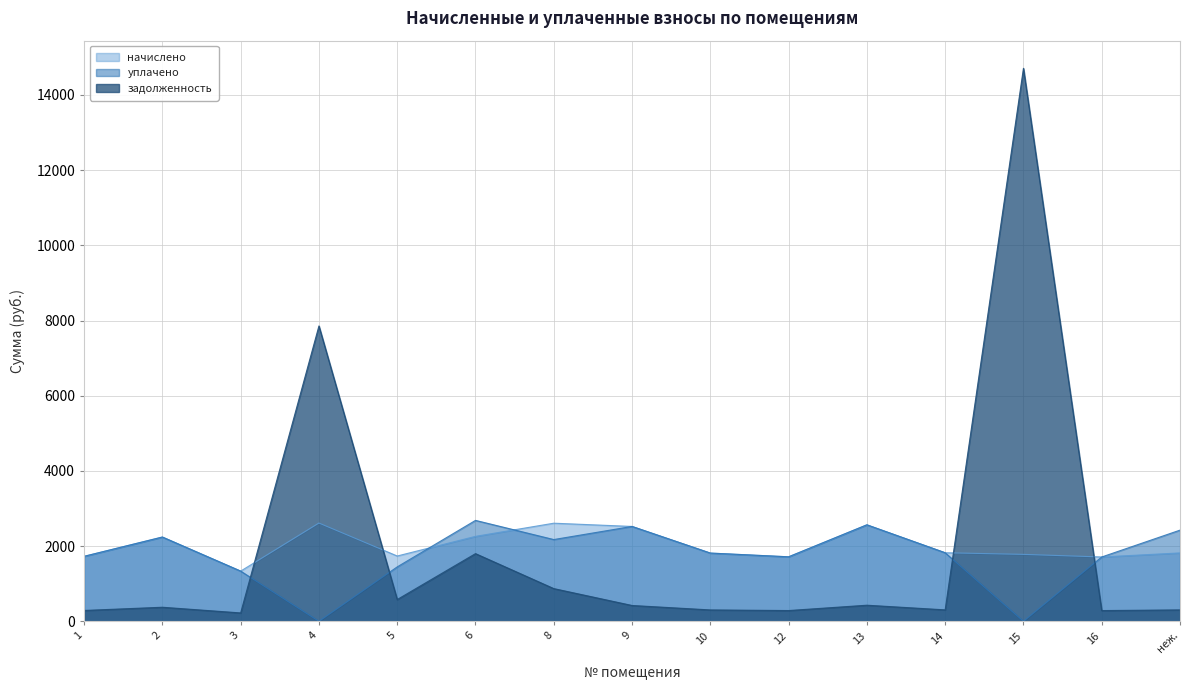

Between which two adjacent categories do начислено and задолженность first intersect?

3 and 4